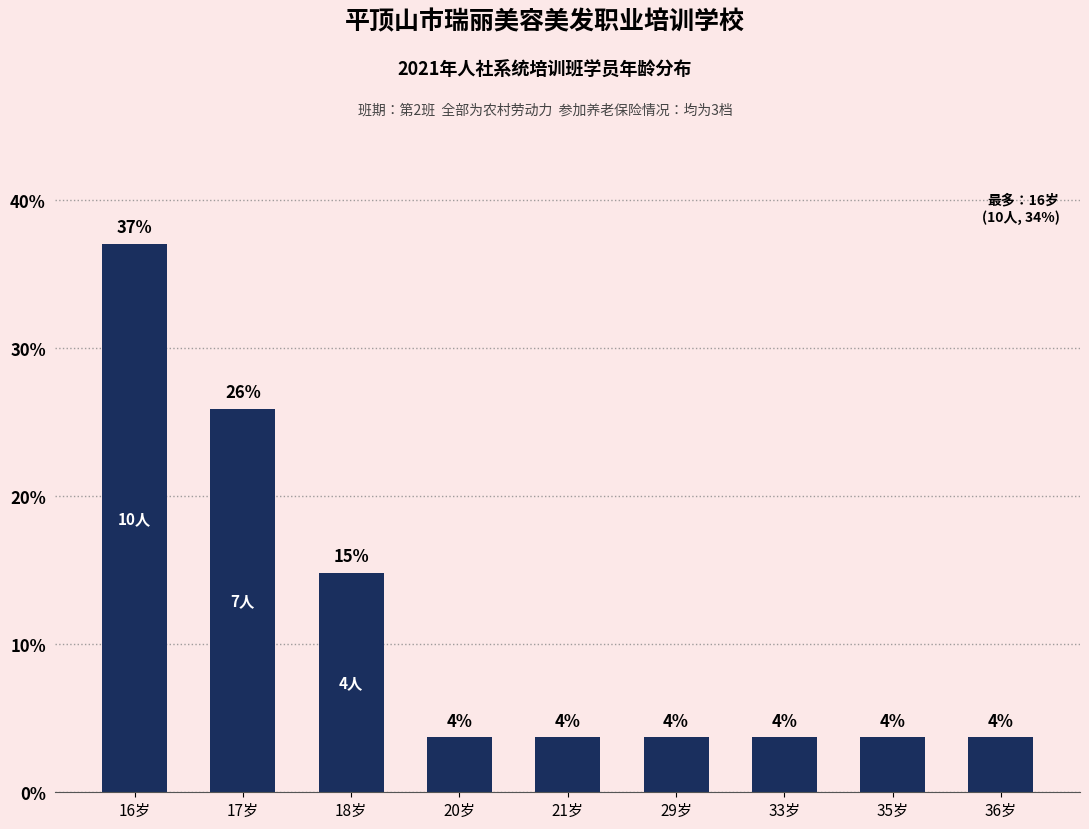

What is the label of the 7th bar from the left?

33岁